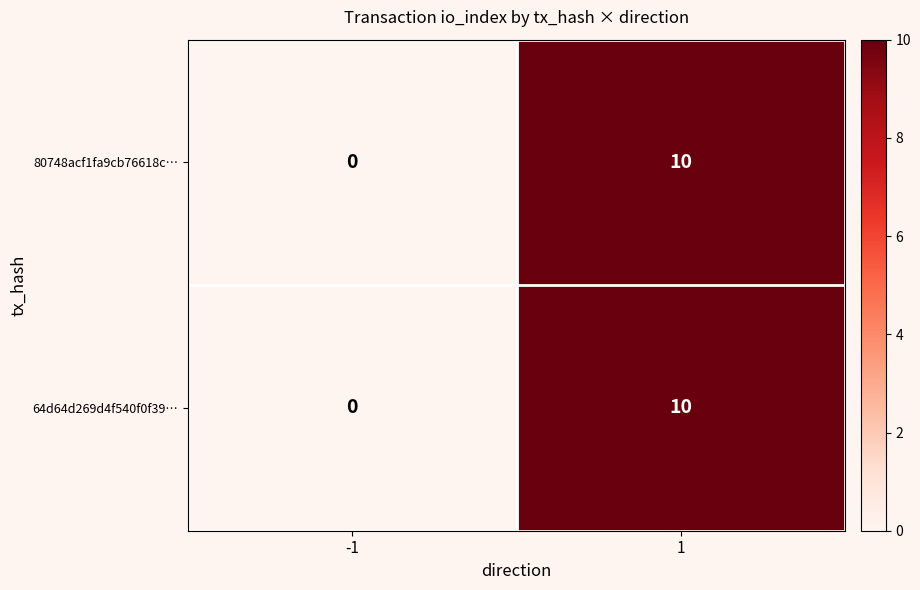

Reading left to right, what are all the values shown in this chart?

80748acf1fa9cb76618c…: -1=0	1=10
64d64d269d4f540f0f39…: -1=0	1=10